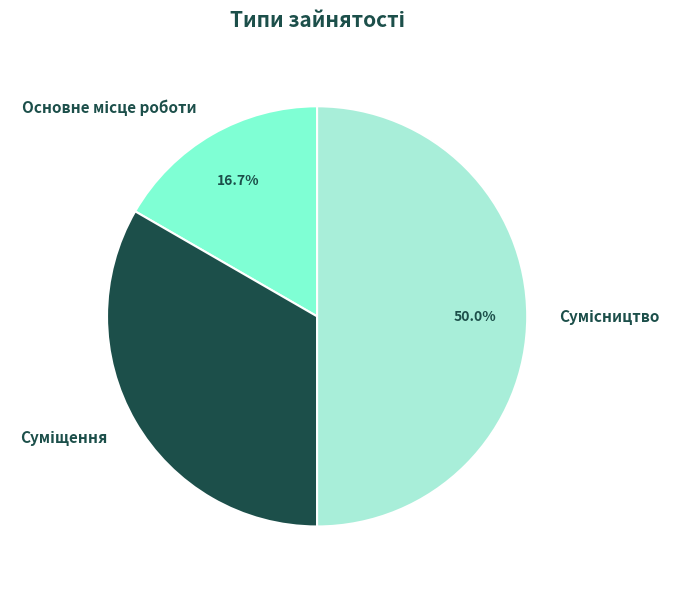

Does any single category account for the majority?

No